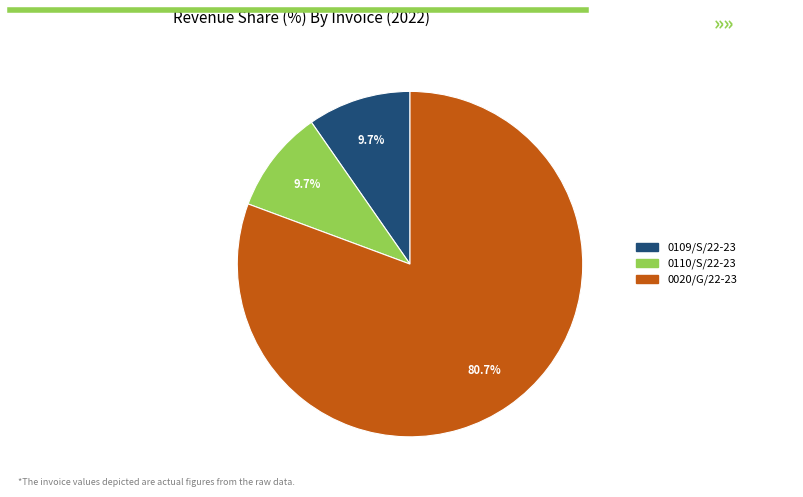

To the nearest percent, what percentage of the pie is 0109/S/22-23?

10%